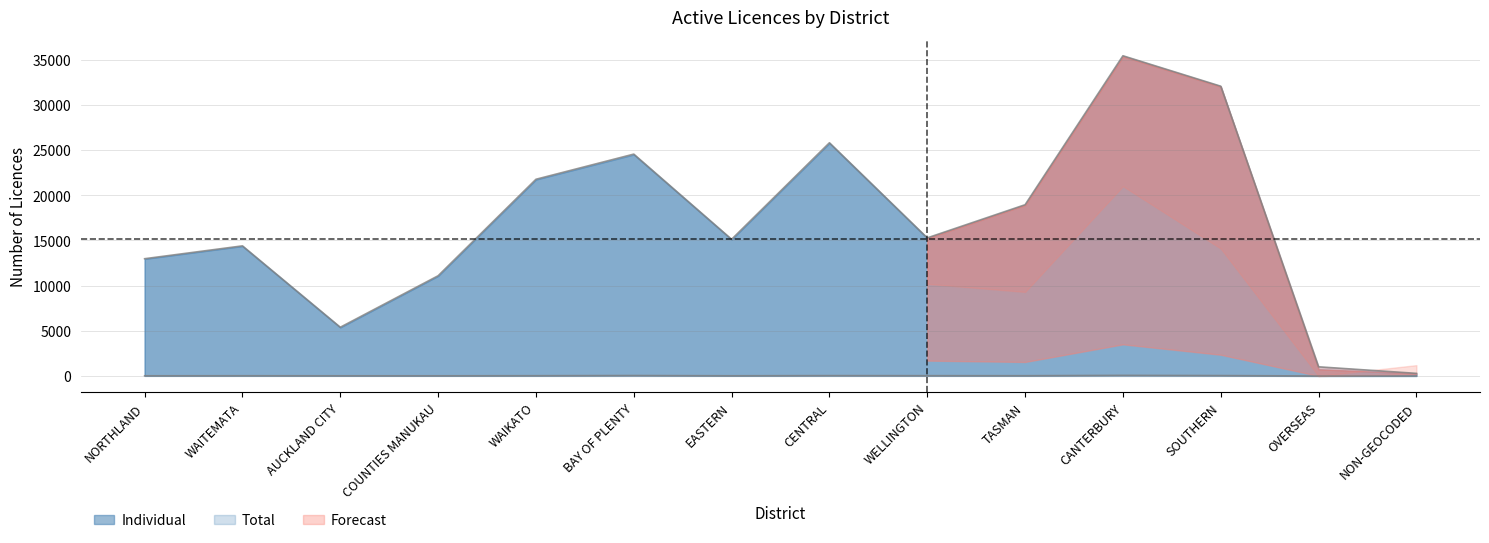

At which label is Dealer closest to 35?

WELLINGTON